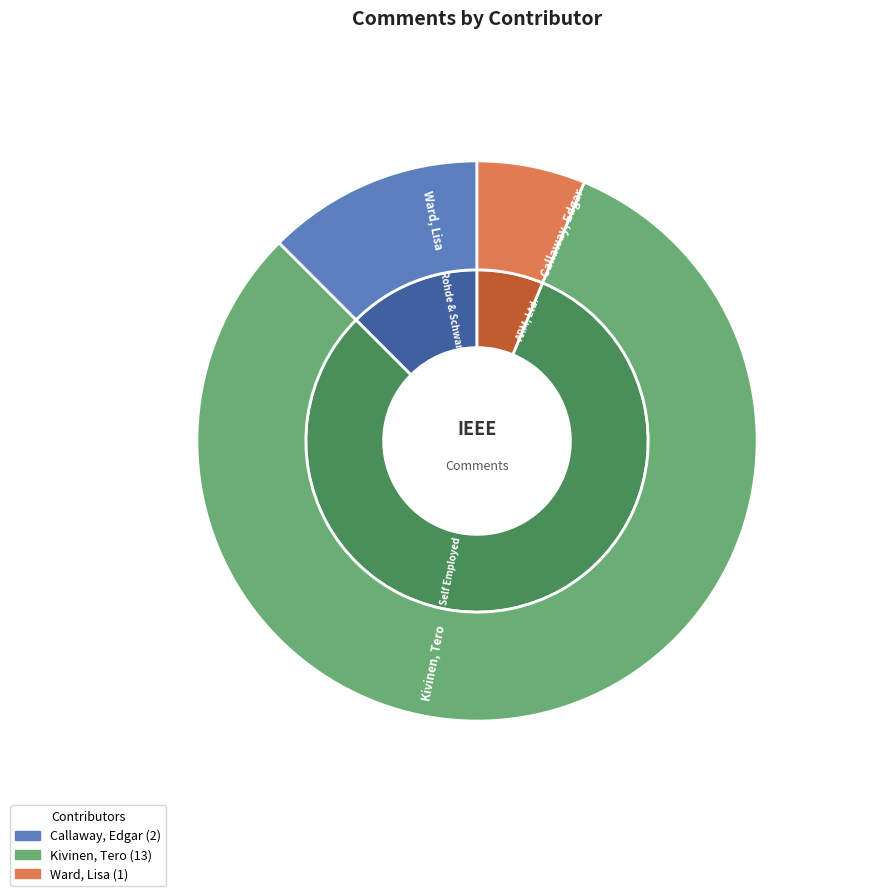

To the nearest percent, what portion does Ward, Lisa represent?

6%